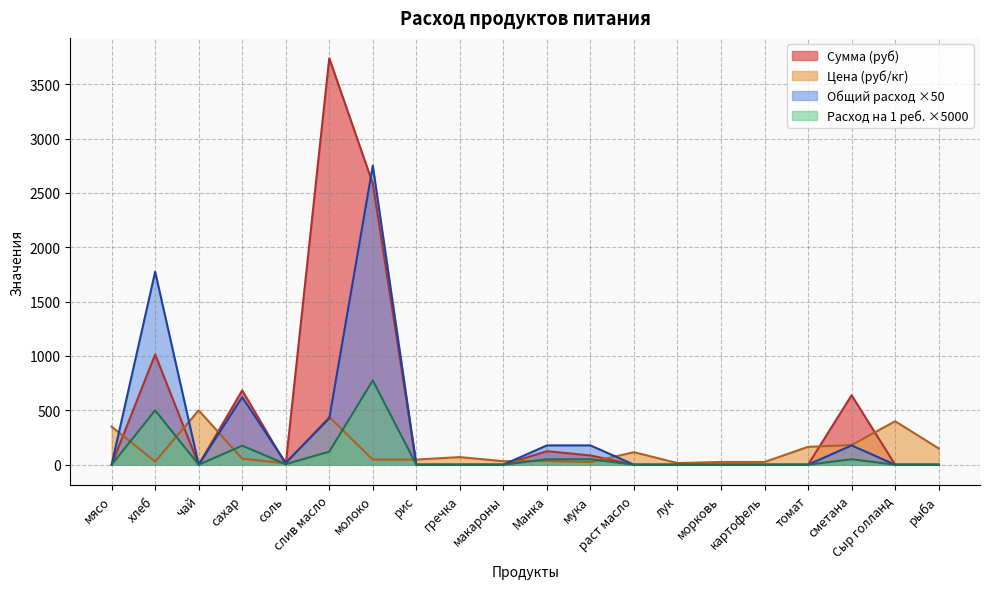

At how many categories does at least one series exceed 1821?

2